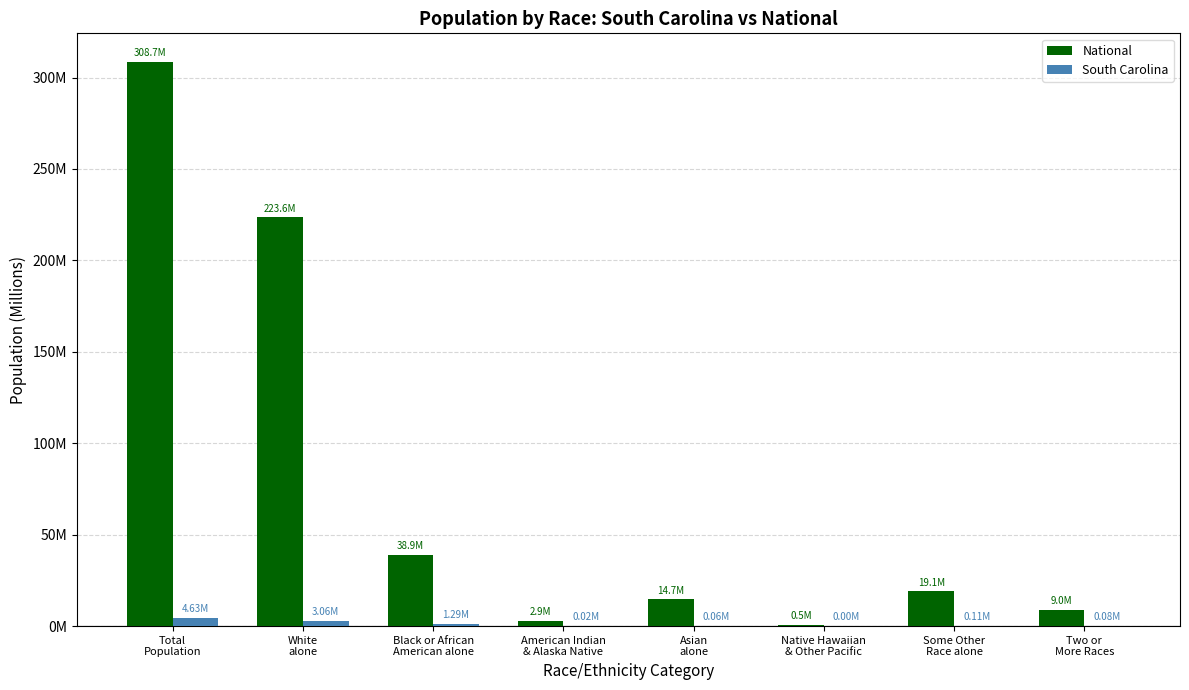

At which label is National closest to 154?

White
alone